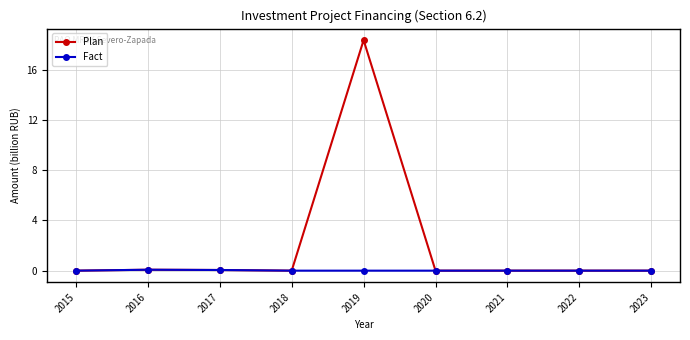

What is the total value across all series at 2019?

18.4